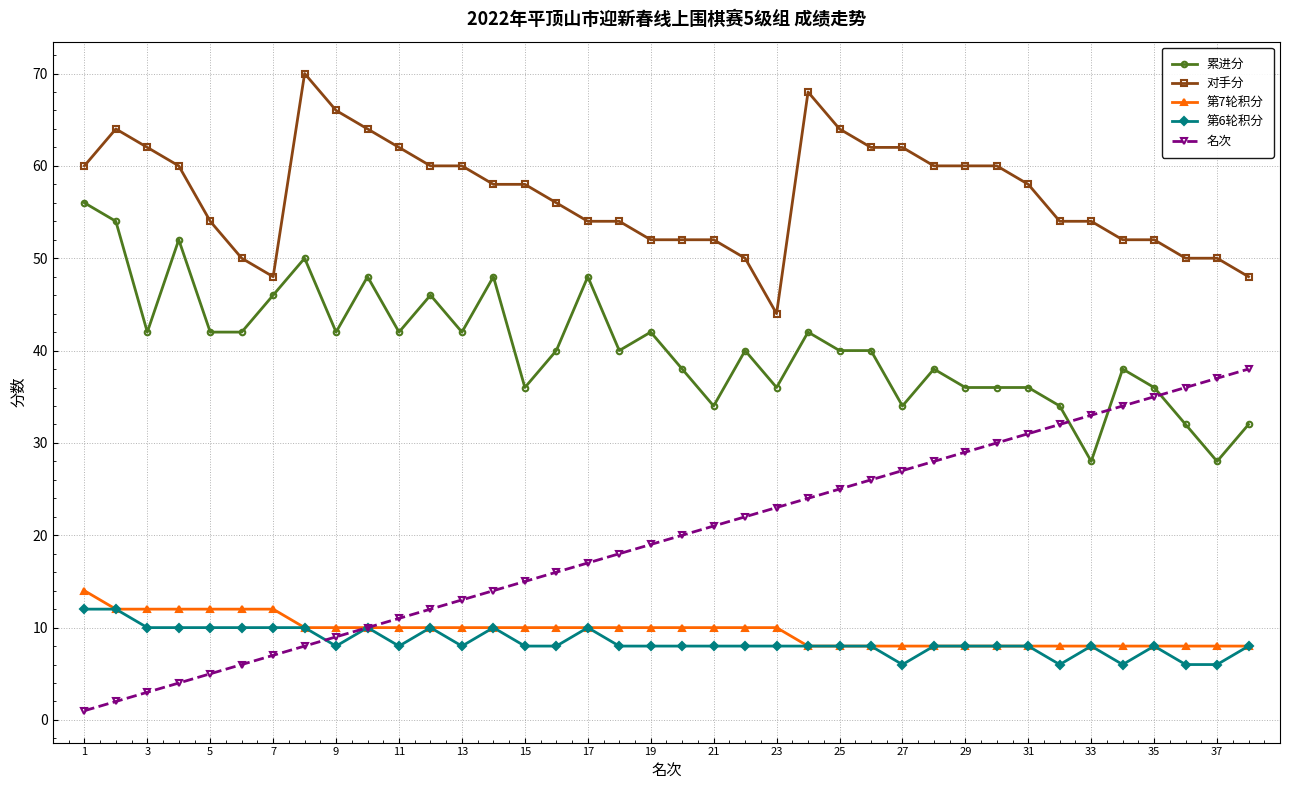

Reading left to right, transcribe all the data shown in this chart.

累进分: 56	54	42	52	42	42	46	50	42	48	42	46	42	48	36	40	48	40	42	38	34	40	36	42	40	40	34	38	36	36	36	34	28	38	36	32	28	32
对手分: 60	64	62	60	54	50	48	70	66	64	62	60	60	58	58	56	54	54	52	52	52	50	44	68	64	62	62	60	60	60	58	54	54	52	52	50	50	48
第7轮积分: 14	12	12	12	12	12	12	10	10	10	10	10	10	10	10	10	10	10	10	10	10	10	10	8	8	8	8	8	8	8	8	8	8	8	8	8	8	8
第6轮积分: 12	12	10	10	10	10	10	10	8	10	8	10	8	10	8	8	10	8	8	8	8	8	8	8	8	8	6	8	8	8	8	6	8	6	8	6	6	8
名次: 1	2	3	4	5	6	7	8	9	10	11	12	13	14	15	16	17	18	19	20	21	22	23	24	25	26	27	28	29	30	31	32	33	34	35	36	37	38